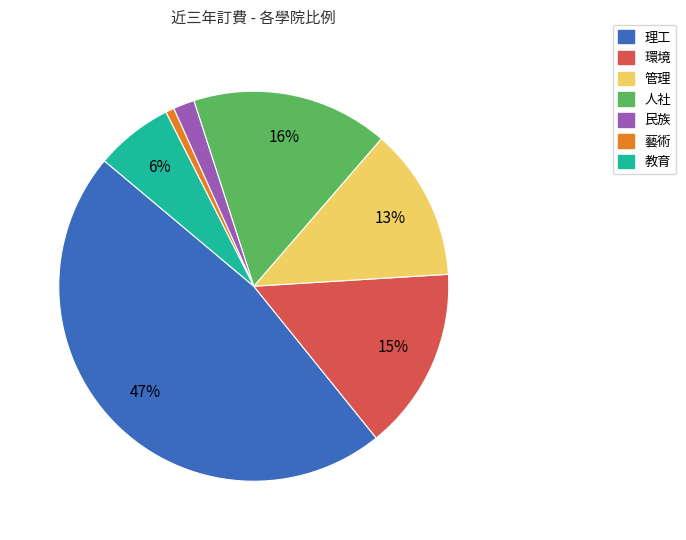

Which slice is the smallest?

藝術